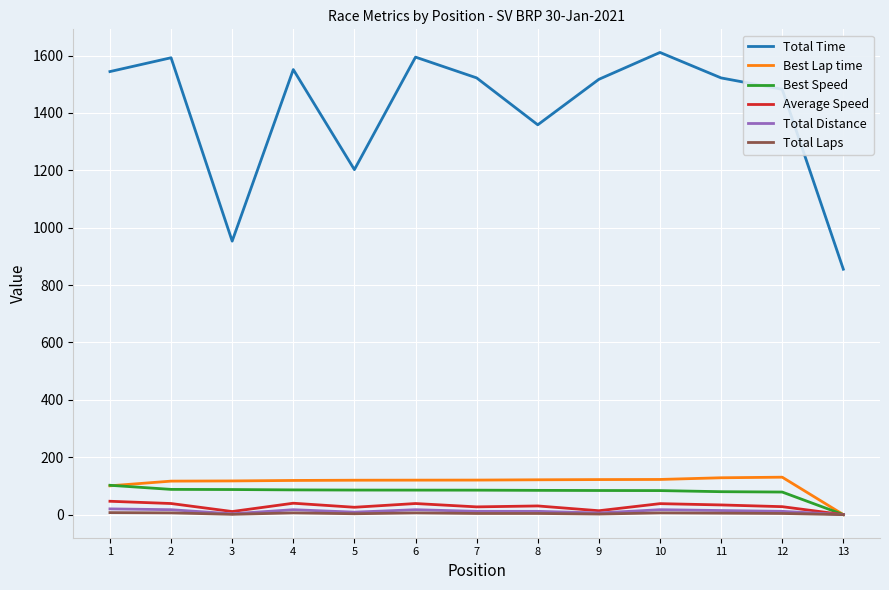

Which series has the widest spread of values?

Total Time